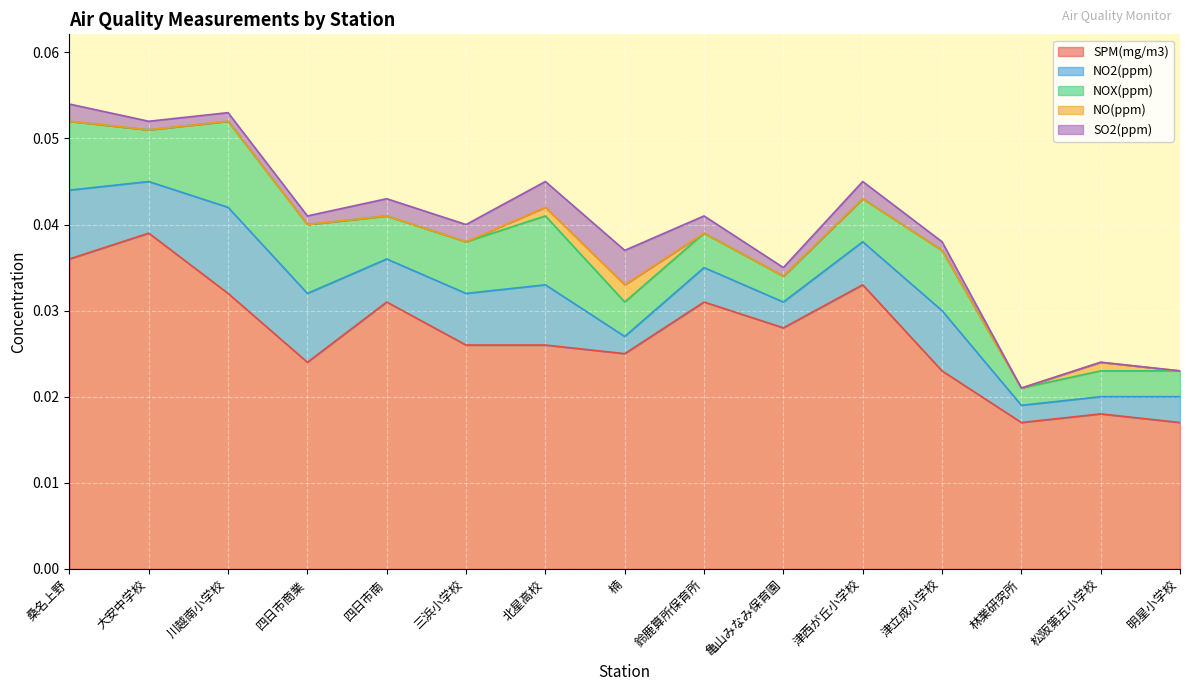

How many series are shown in this chart?

5